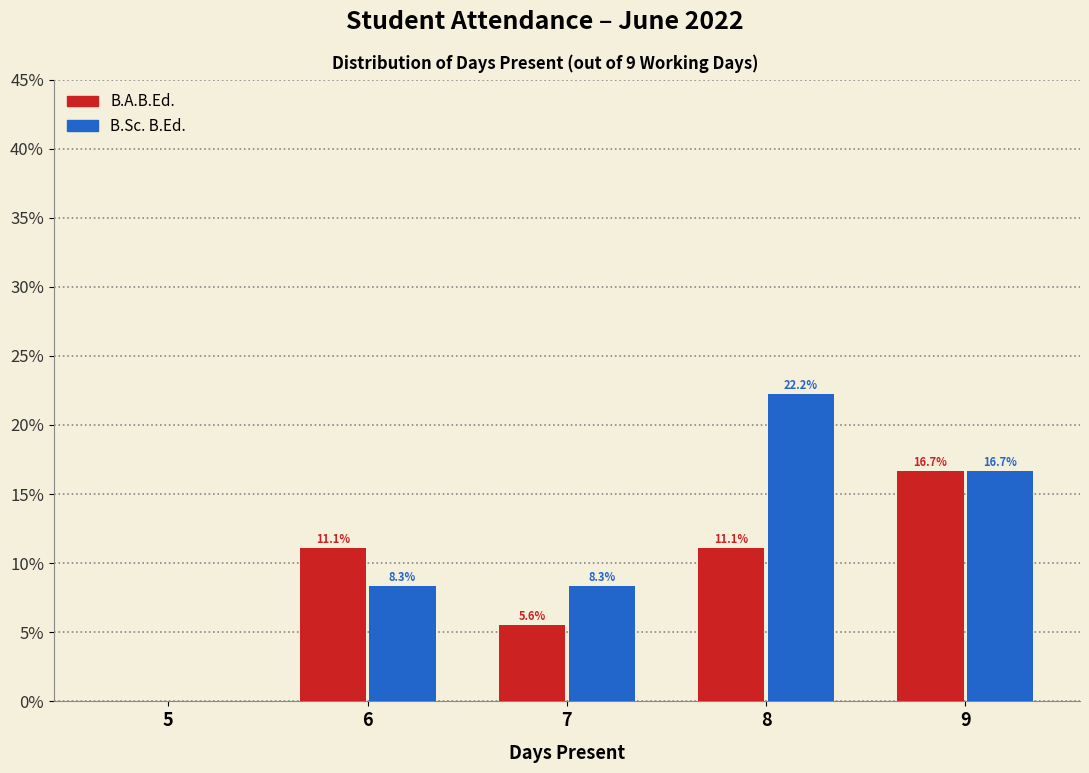

Reading right to left, extract all data points from this chart.

B.A.B.Ed.: 9=16.7	8=11.1	7=5.6	6=11.1	5=0.0
B.Sc. B.Ed.: 9=16.7	8=22.2	7=8.3	6=8.3	5=0.0